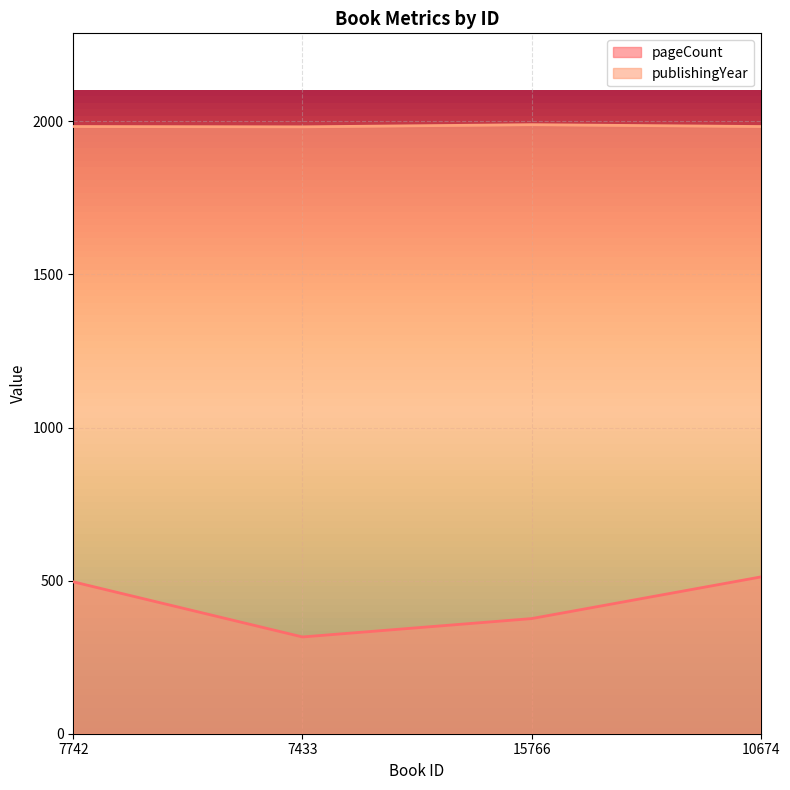

Is the value of publishingYear at 7433 greater than the value of pageCount at 7433?

Yes